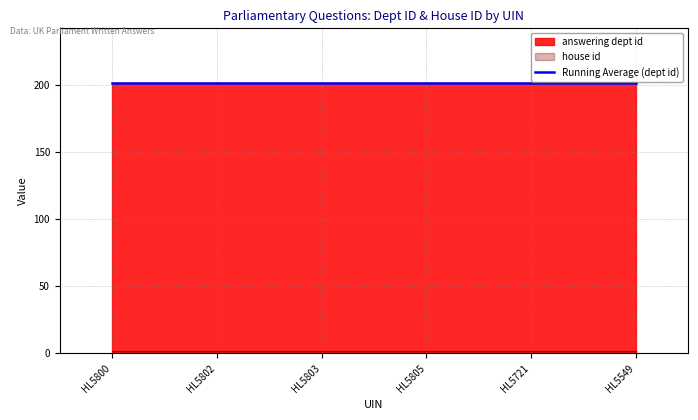

Rank the series by their maximum value, from lowest to highest.

house id, answering dept id